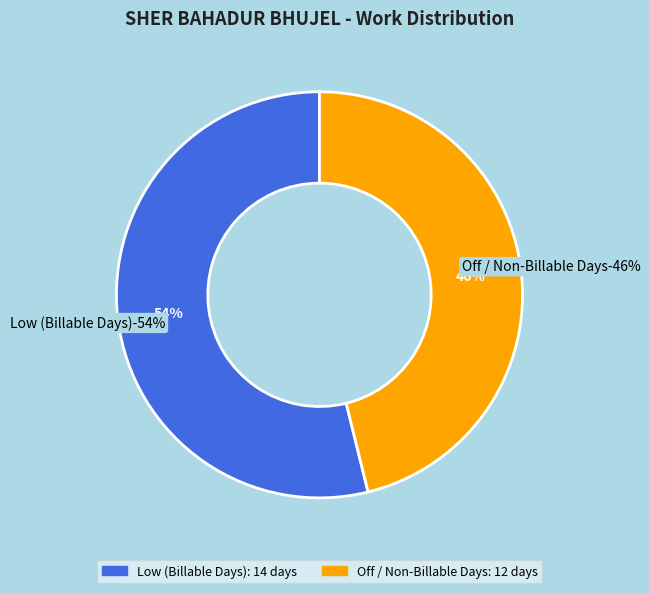

The Day 13 slice represents 13% of the pie. True or false?

False